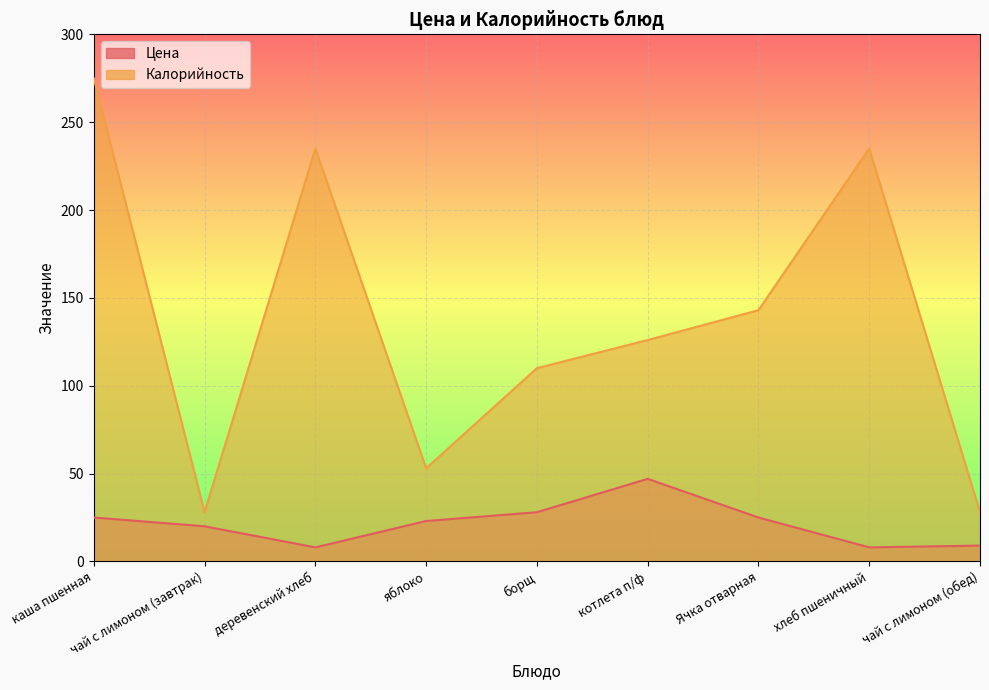

What are all the series names shown in the legend?

Цена, Калорийность